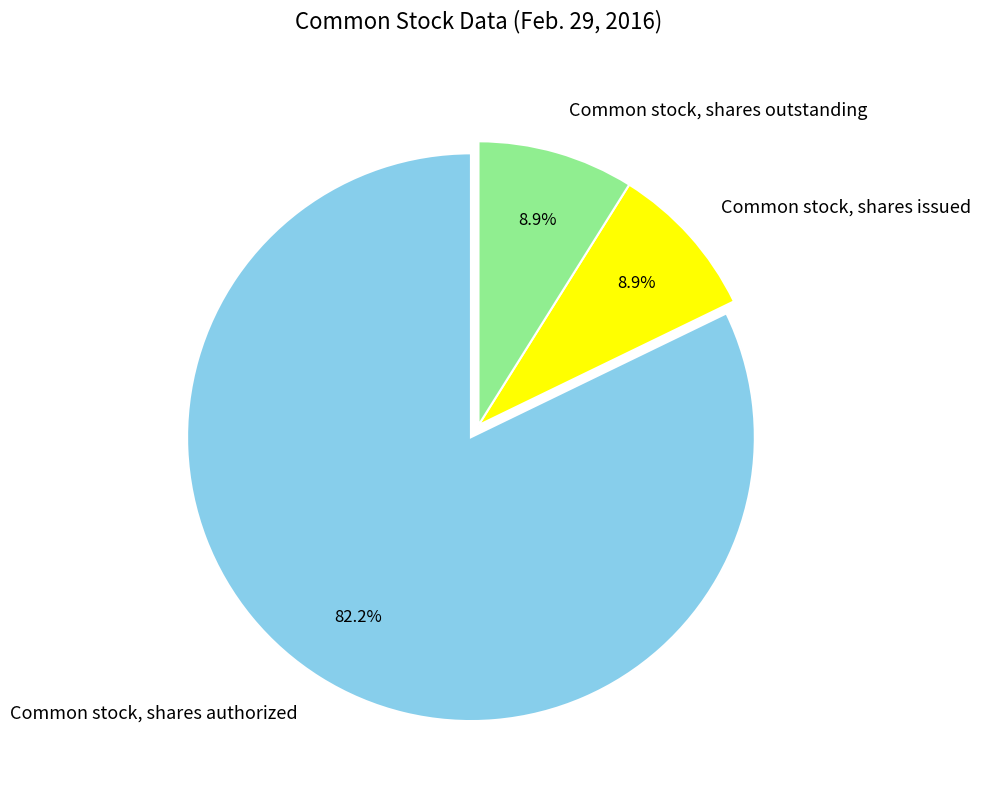

True or false: Common stock, shares outstanding accounts for 23% of the total.

False